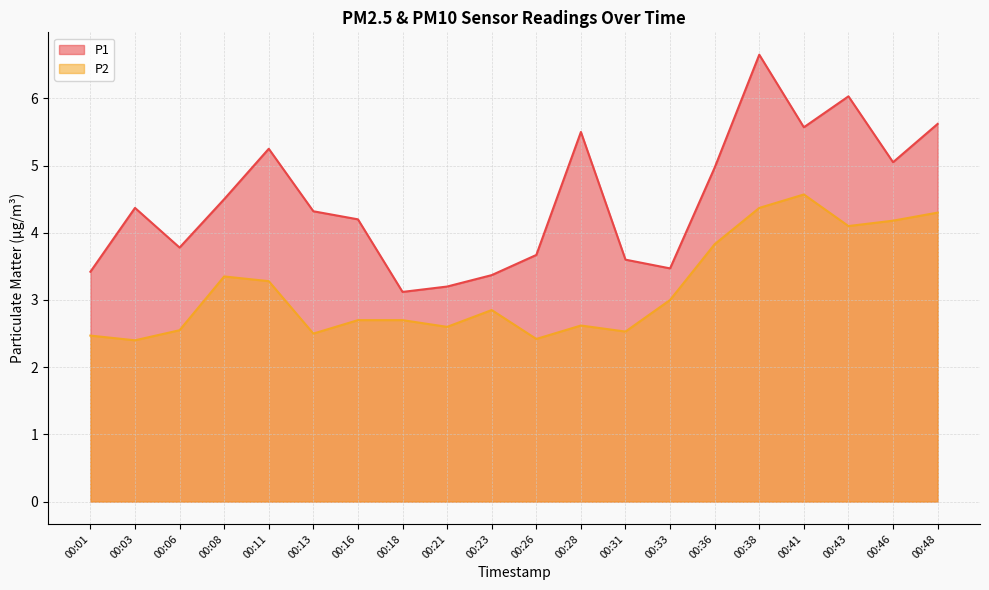

At which category does the chart reach its peak across all series?

00:38